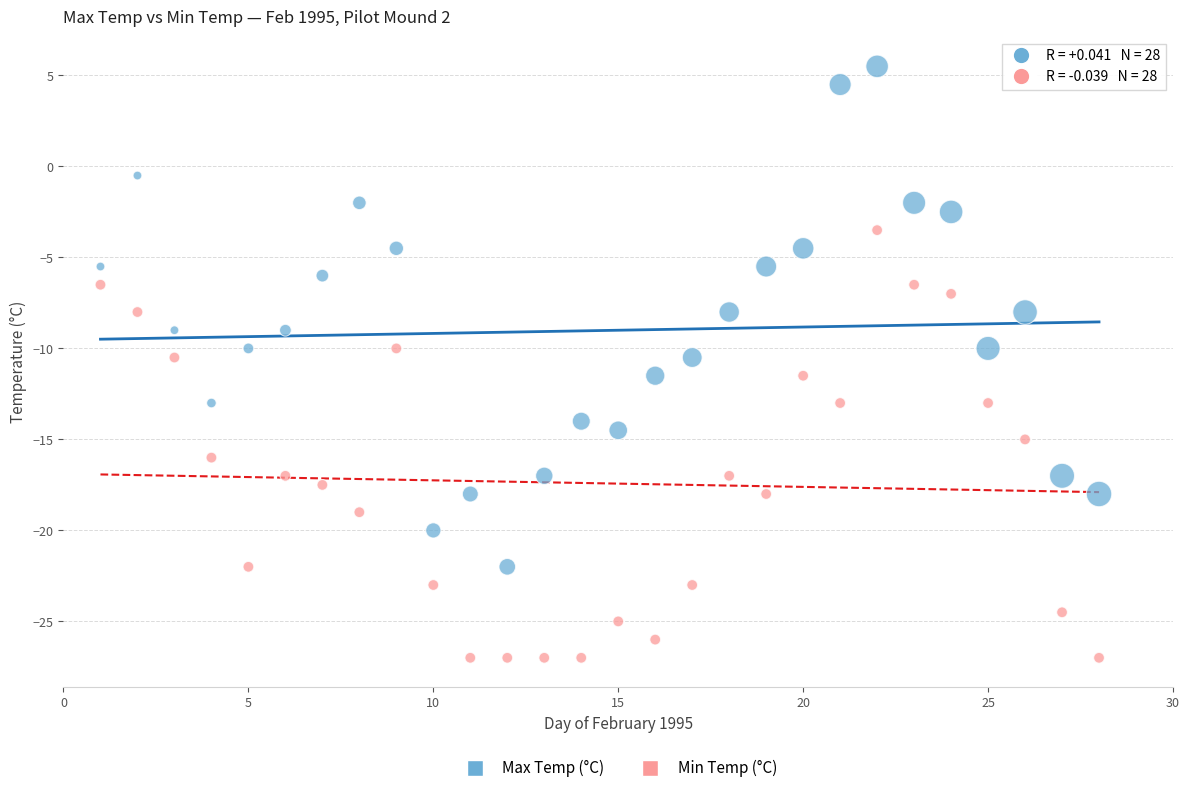

Which series has the largest Y range (max minus min)?

Max Temp (°C)